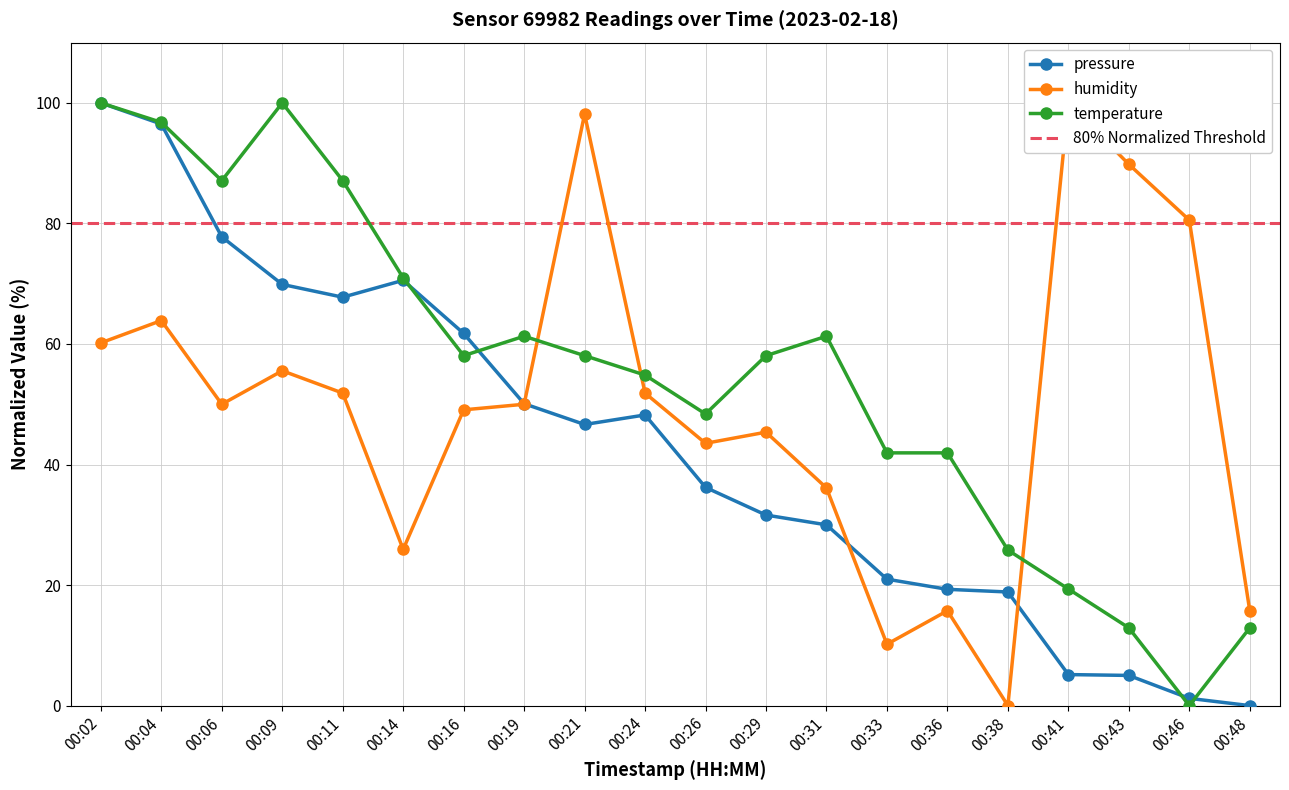

At which category does humidity reach its first local valley?

00:06